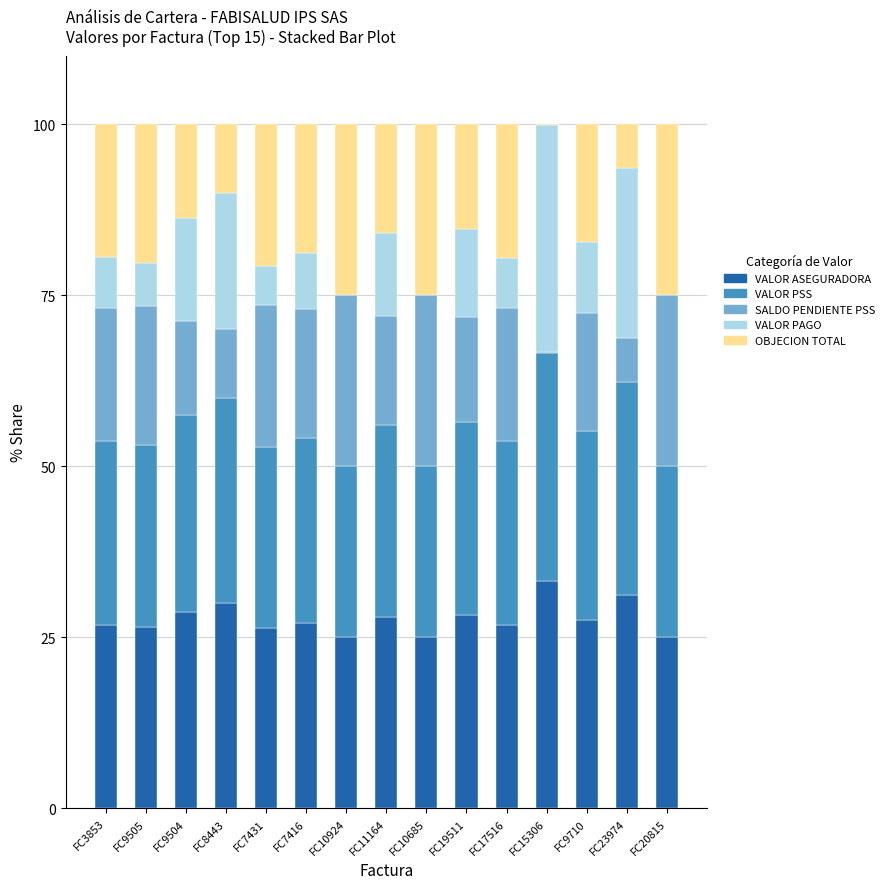

Is it true that VALOR ASEGURADORA equals 49.4 at FC19511?

False